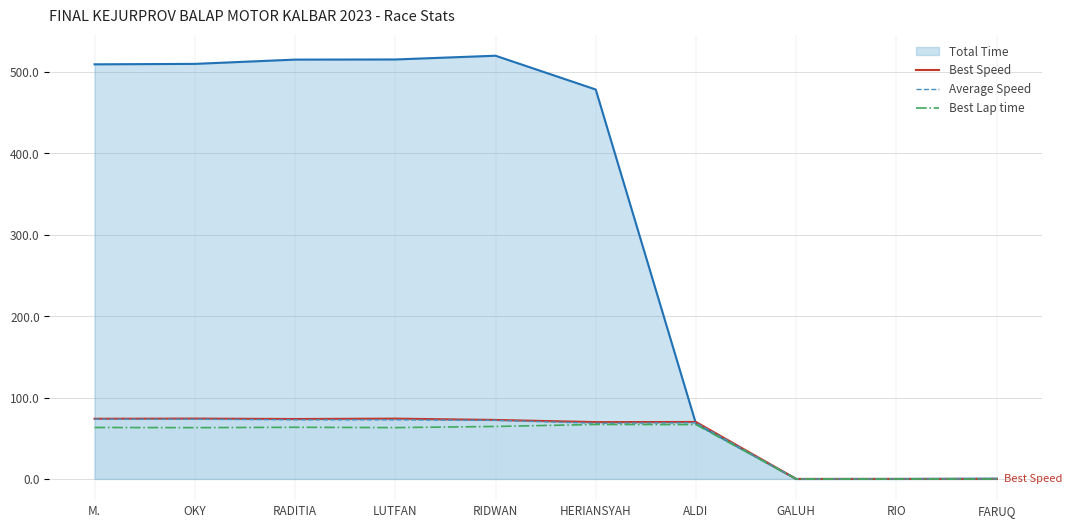

The Total Time series shows 163.3 at OKY. True or false?

False